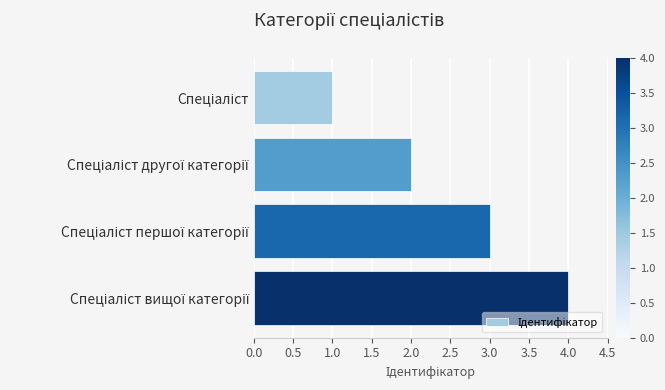

What is the sum of all values?

10